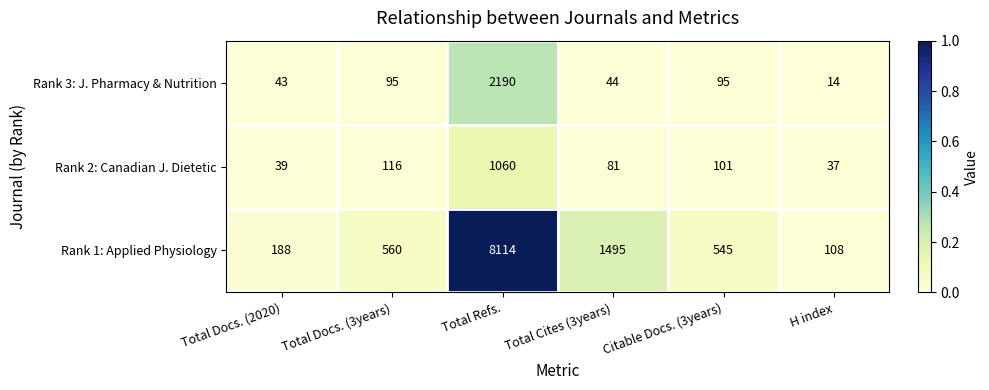

Between Citable Docs. (3years) and H index, which series saw the biggest shift?

Rank 1: Applied Physiology